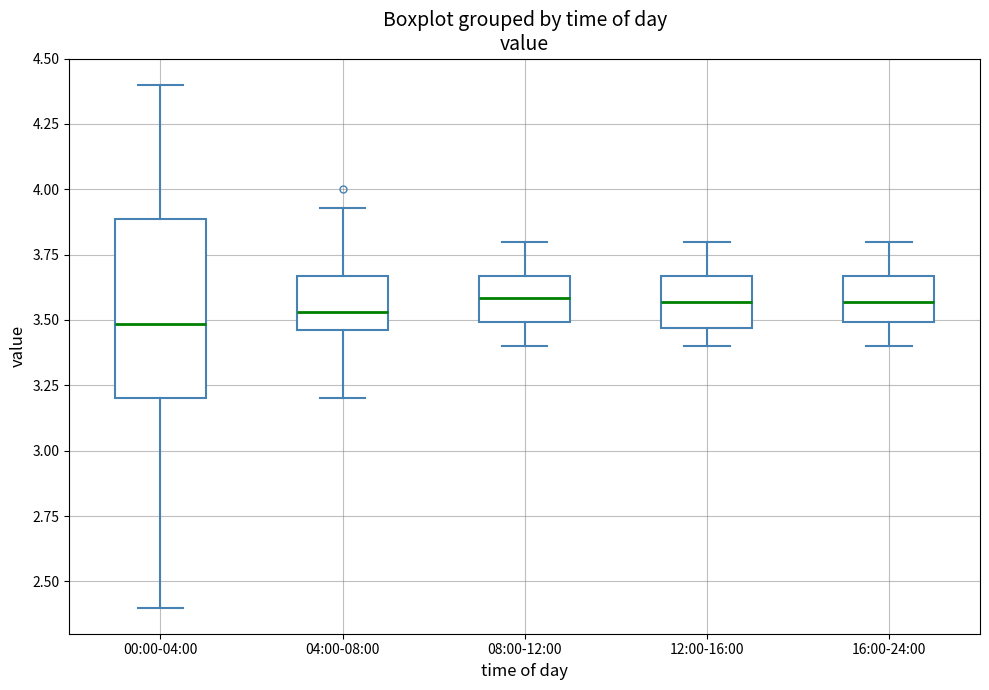

Reading left to right, read every box against the y-axis: the position of its median line, the range the box covers, and the ends of its whiskers. The values are not printed on the chart, so give them approximately, as read against the axis.

00:00-04:00: median 3.50, box 3.20 to 3.90, whiskers 2.40 to 4.40
04:00-08:00: median 3.55, box 3.45 to 3.65, whiskers 3.20 to 3.95
08:00-12:00: median 3.60, box 3.50 to 3.65, whiskers 3.40 to 3.80
12:00-16:00: median 3.55, box 3.45 to 3.65, whiskers 3.40 to 3.80
16:00-24:00: median 3.55, box 3.50 to 3.65, whiskers 3.40 to 3.80